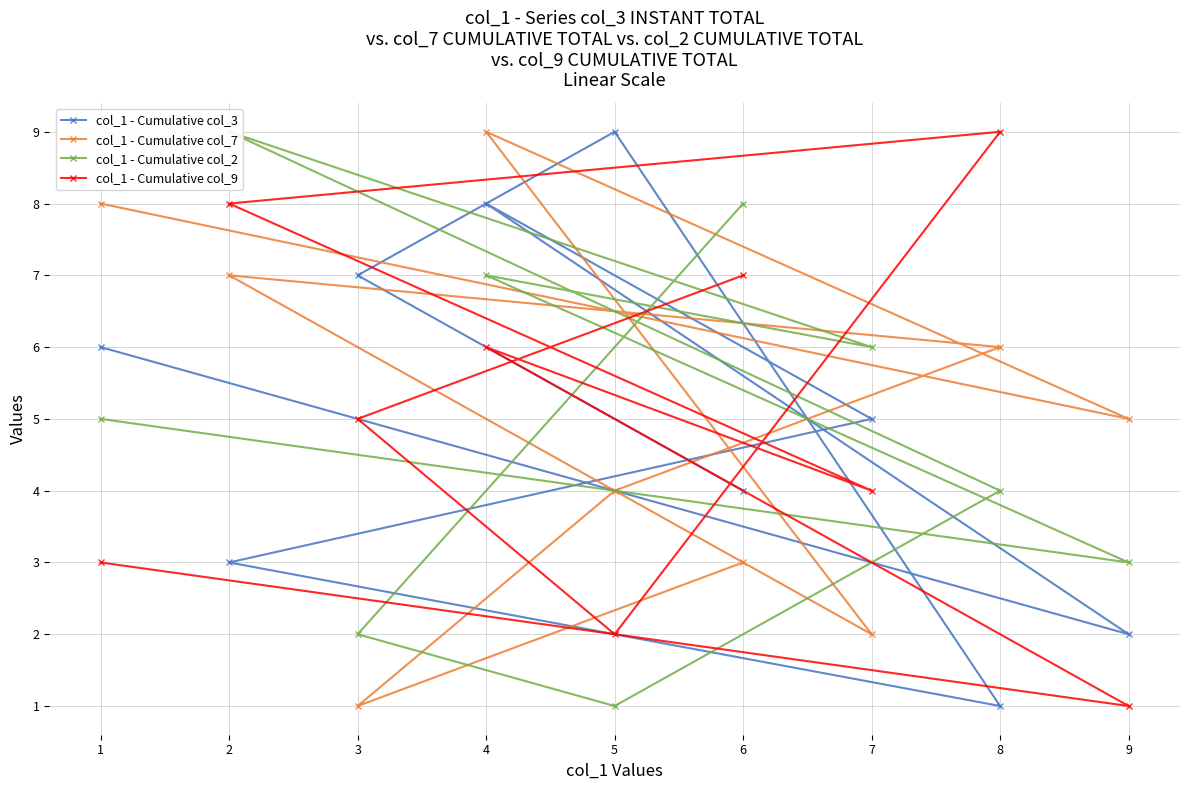

True or false: col_1 - Cumulative col_3 has a value of 1 at 8.

True